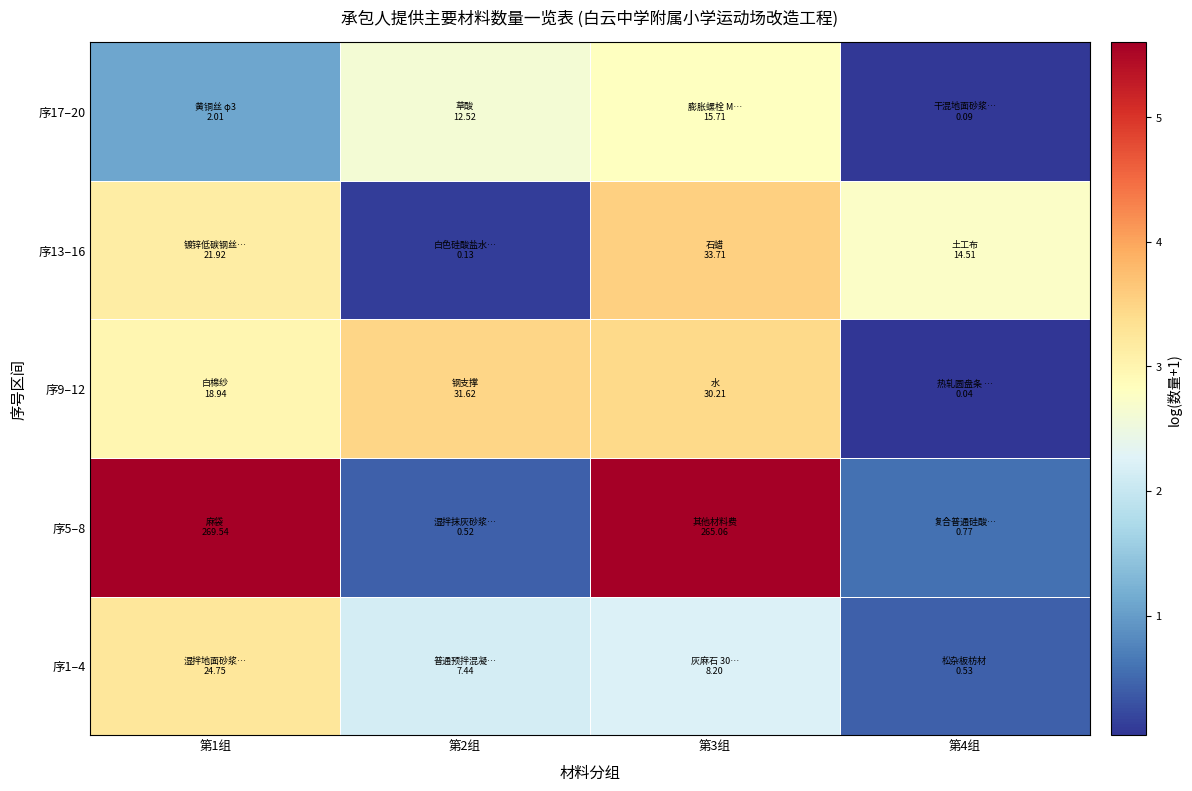

What is the maximum value shown in the chart?

5.6